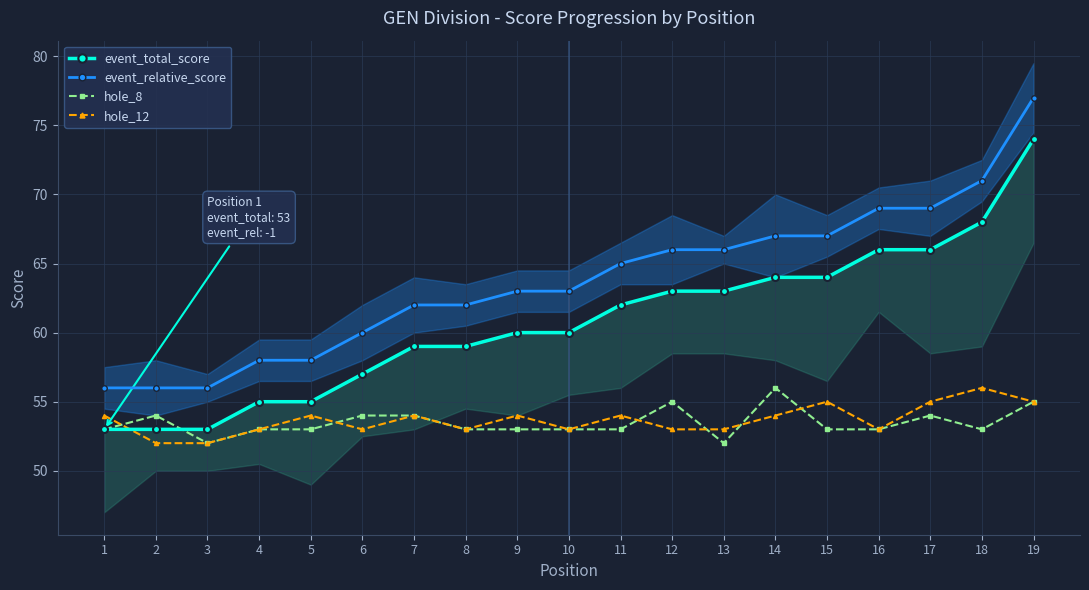

What is the sum of the hole_12 values at 2 and 12?

105